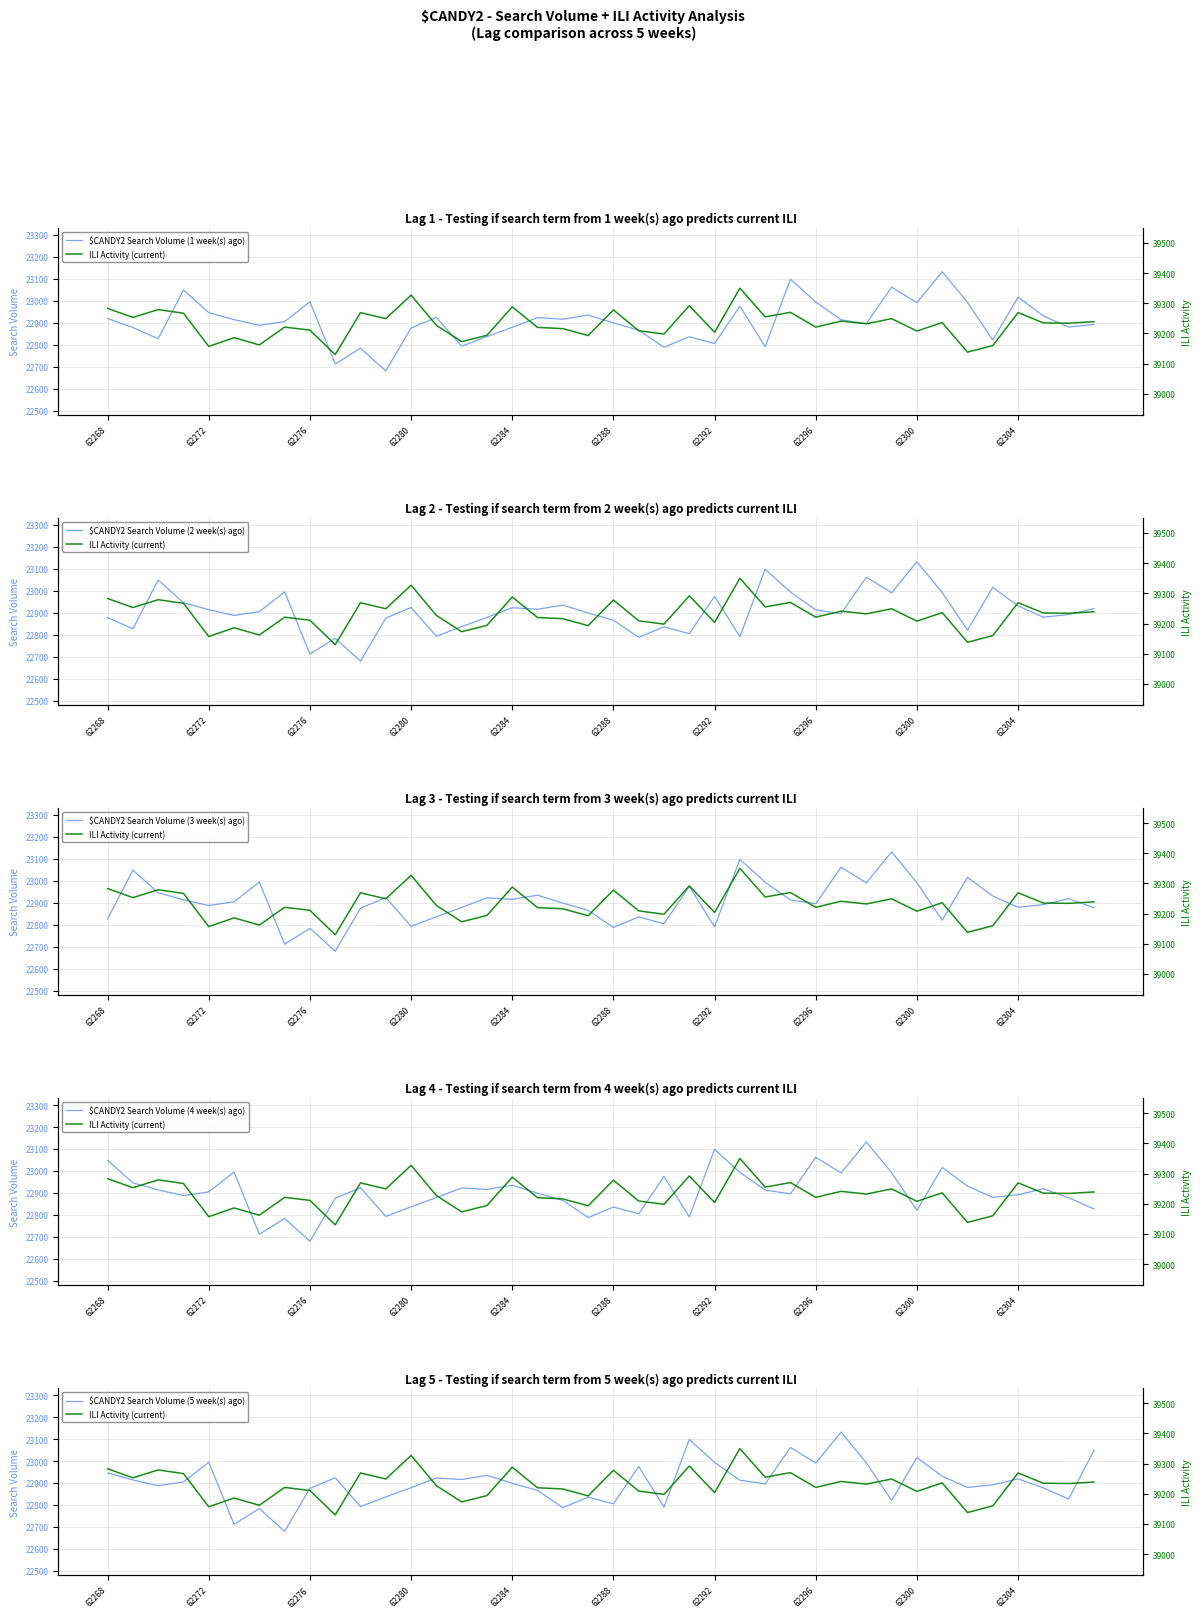

After their last crossing, which series has the higher values: $CANDY2 Search Volume (1 week(s) ago) or $CANDY2 Search Volume (5 week(s) ago)?

$CANDY2 Search Volume (5 week(s) ago)